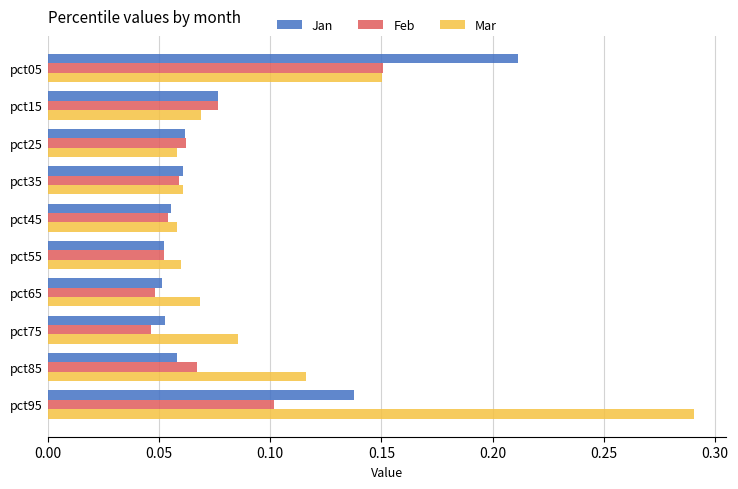

What is the sum of all Mar values?

1.0